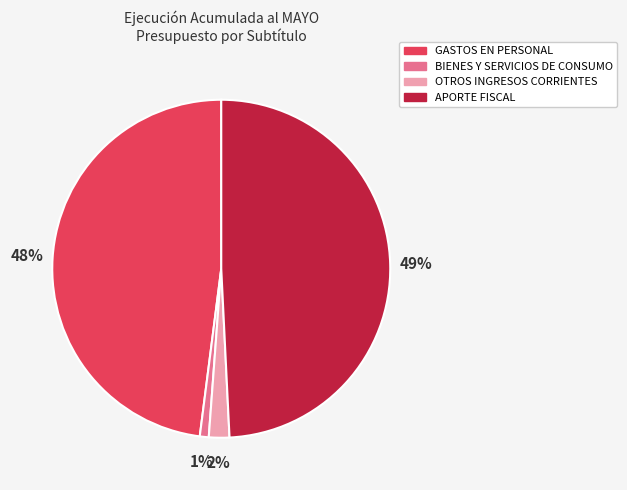

What percentage is the BIENES Y SERVICIOS DE CONSUMO slice, to the nearest percent?

1%